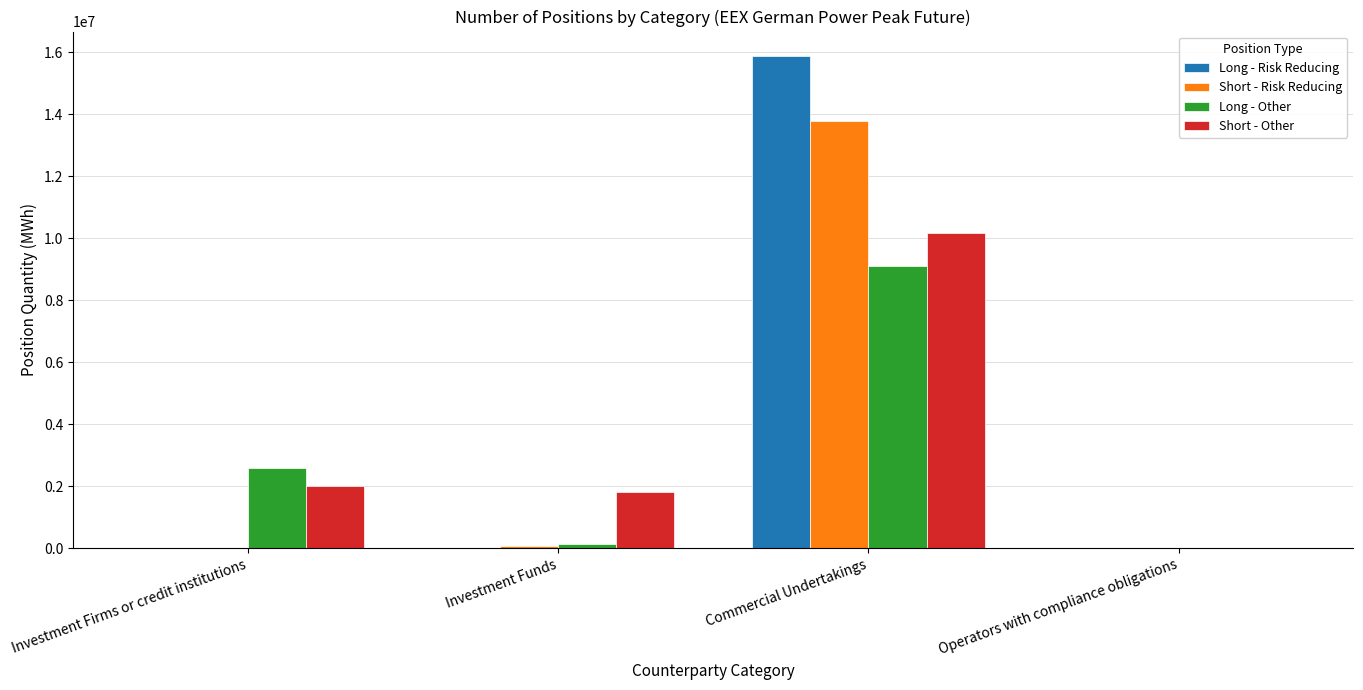

Is it true that Long - Risk Reducing equals 0 at Investment Firms or credit institutions?

True